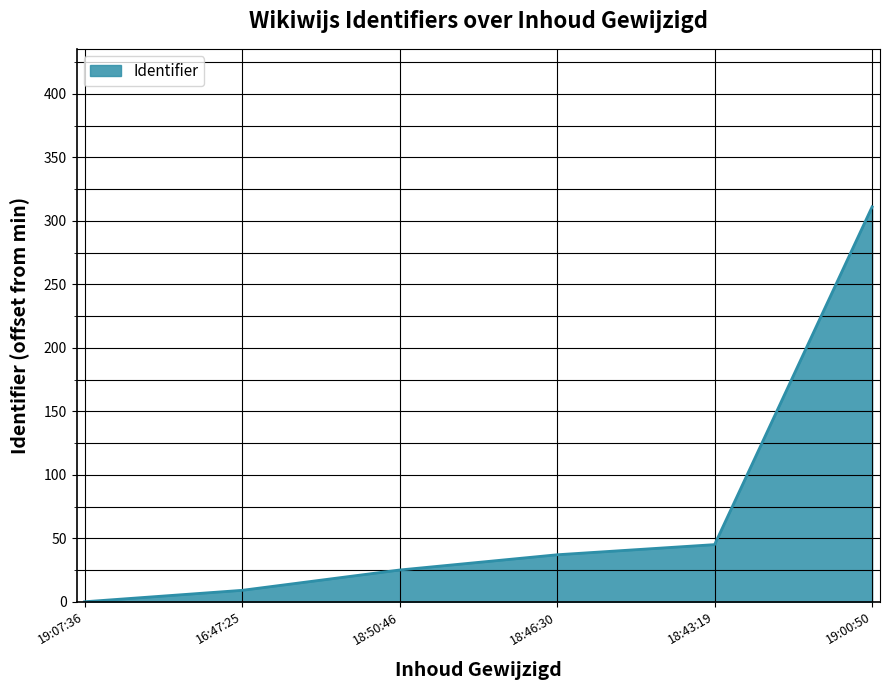

Is it true that the value at 18:46:30 is 61?

False